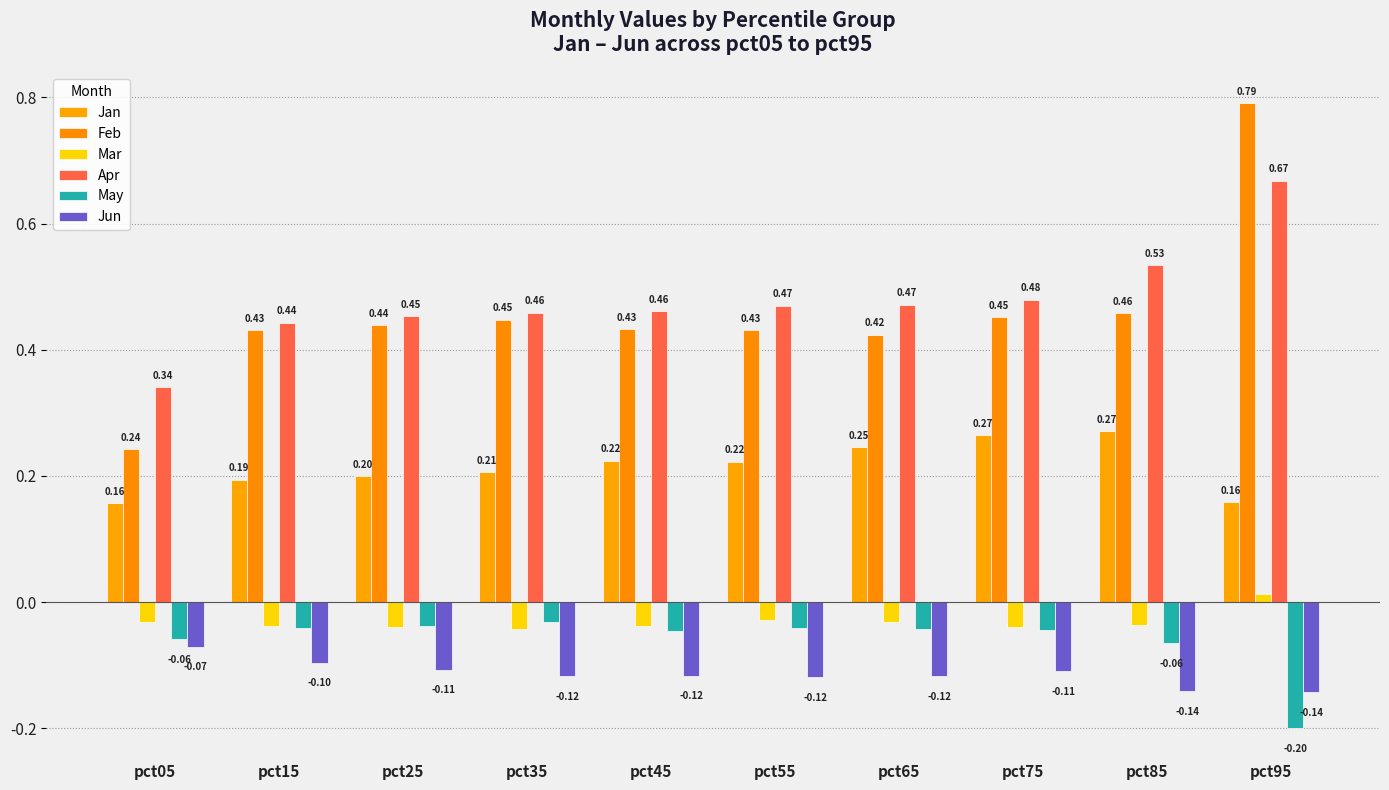

Which series has the largest range (max minus min)?

Feb